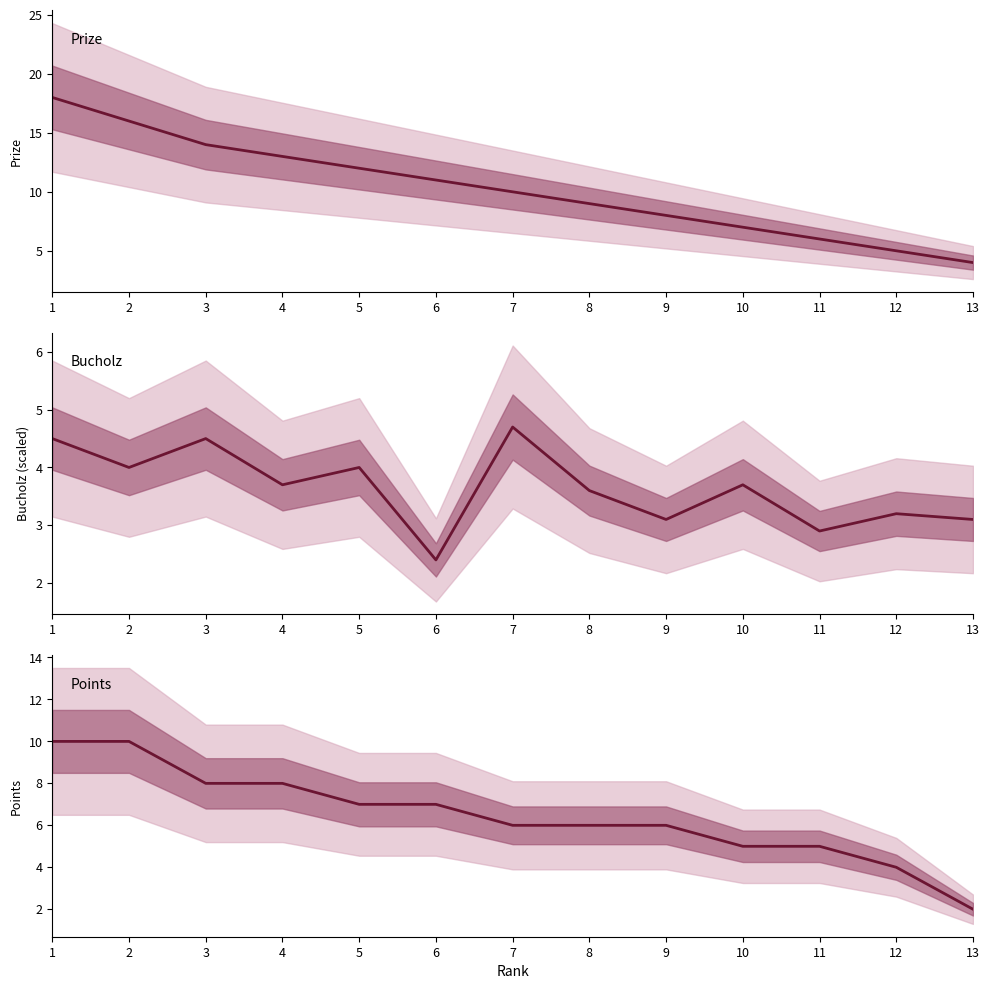

How many lines are shown in the chart?

3